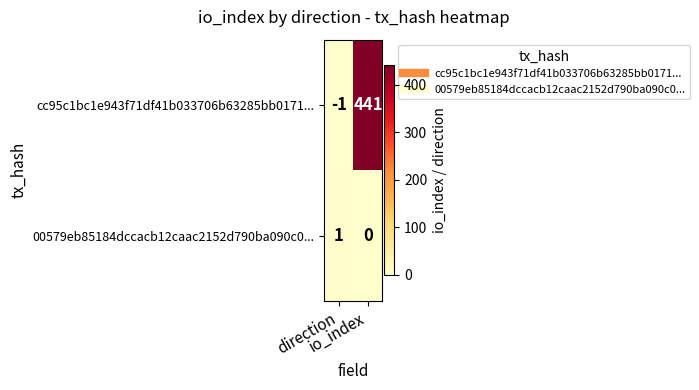

What is the average value of the cc95c1bc1e943f71df41b033706b63285bb0171... series?

220